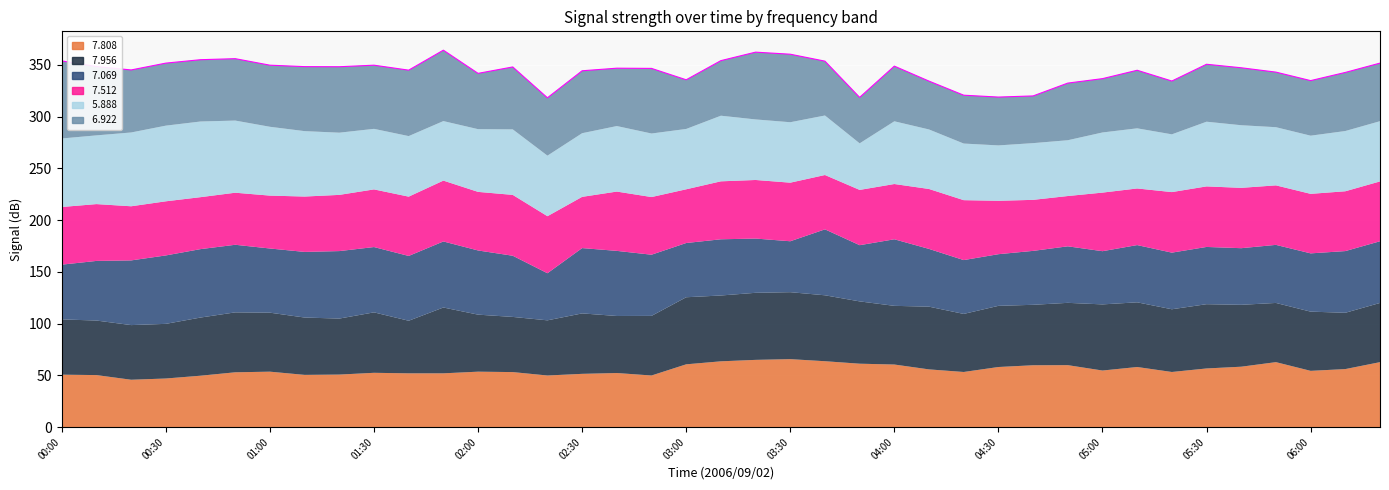

What value does the   5.888 series have at 03:50?

45.0